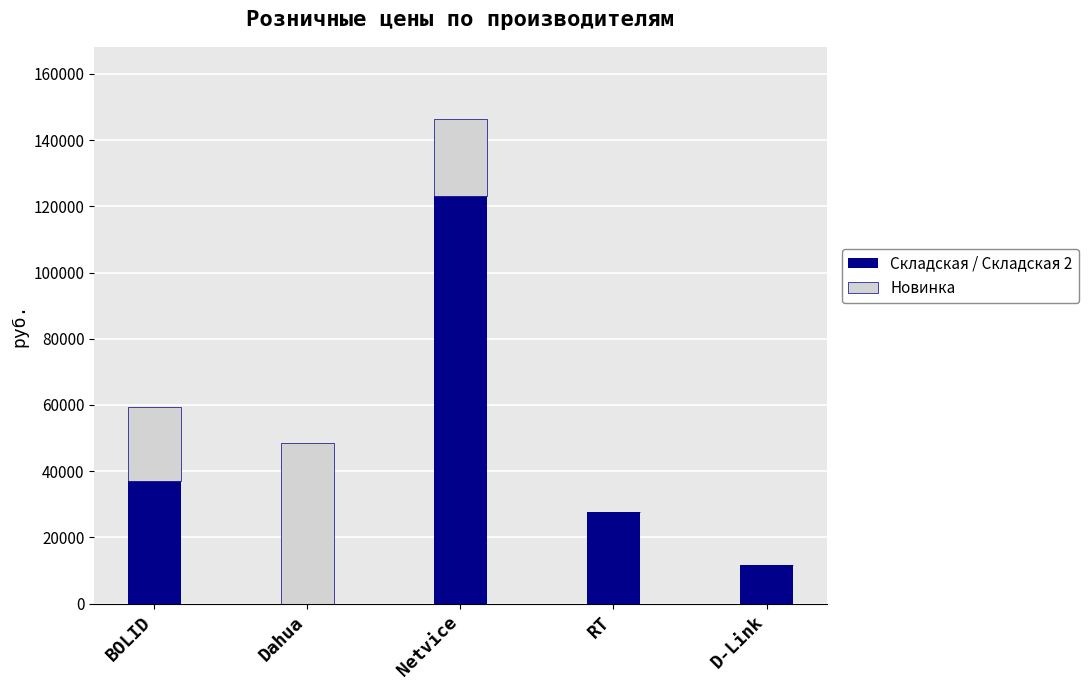

Reading right to left, transcribe the values for Складская / Складская 2.

D-Link=11780.0	RT=27817.0	Netvice=123234.0	Dahua=0.0	BOLID=37103.0